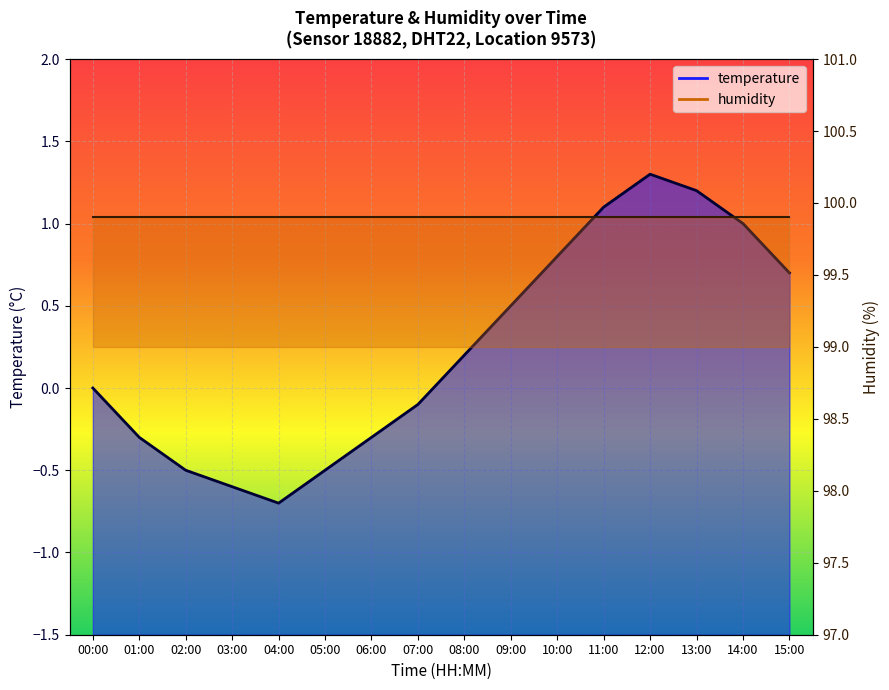

Reading left to right, what are all the values shown in this chart?

00:00=0.0	01:00=-0.3	02:00=-0.5	03:00=-0.6	04:00=-0.7	05:00=-0.5	06:00=-0.3	07:00=-0.1	08:00=0.2	09:00=0.5	10:00=0.8	11:00=1.1	12:00=1.3	13:00=1.2	14:00=1.0	15:00=0.7